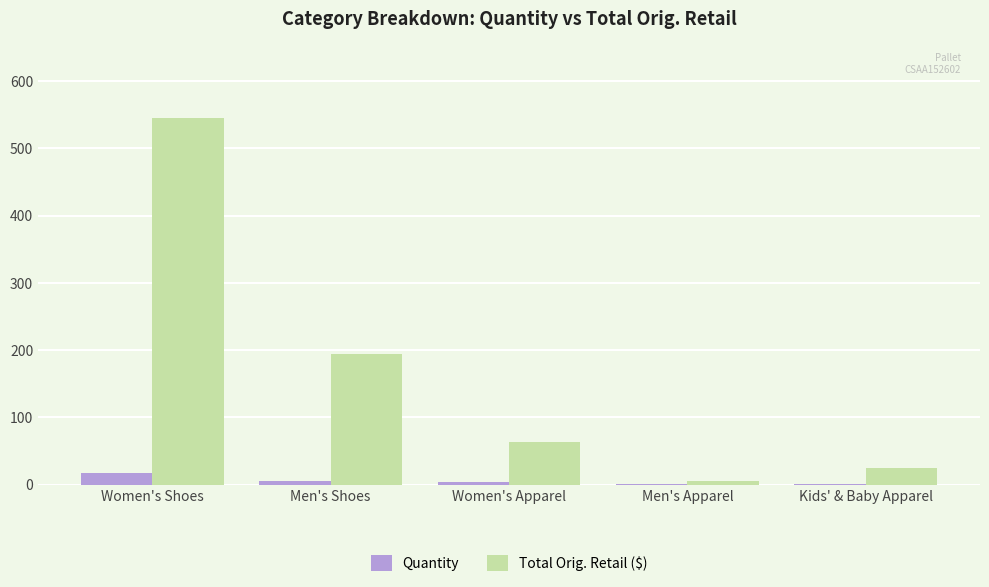

Is the value of Total Orig. Retail ($) at Men's Shoes greater than the value of Quantity at Men's Shoes?

Yes